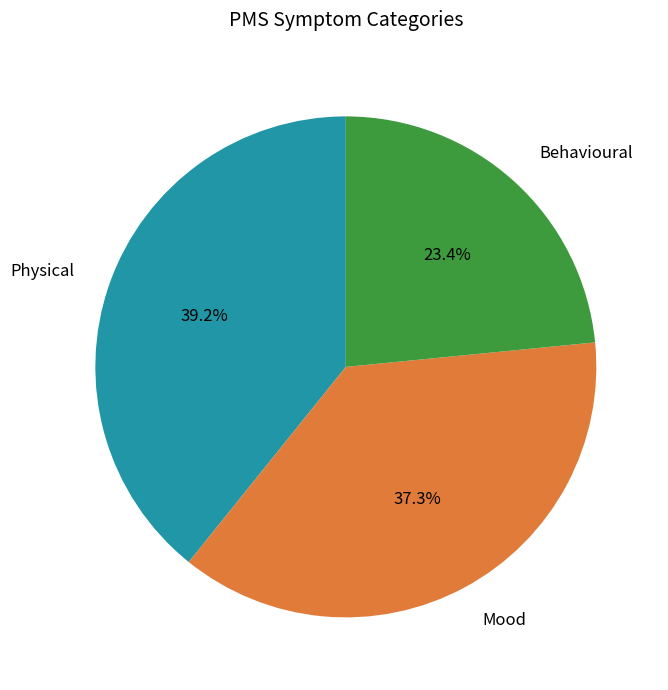

To the nearest percent, what is the difference between the Mood and Physical slice percentages?

2%